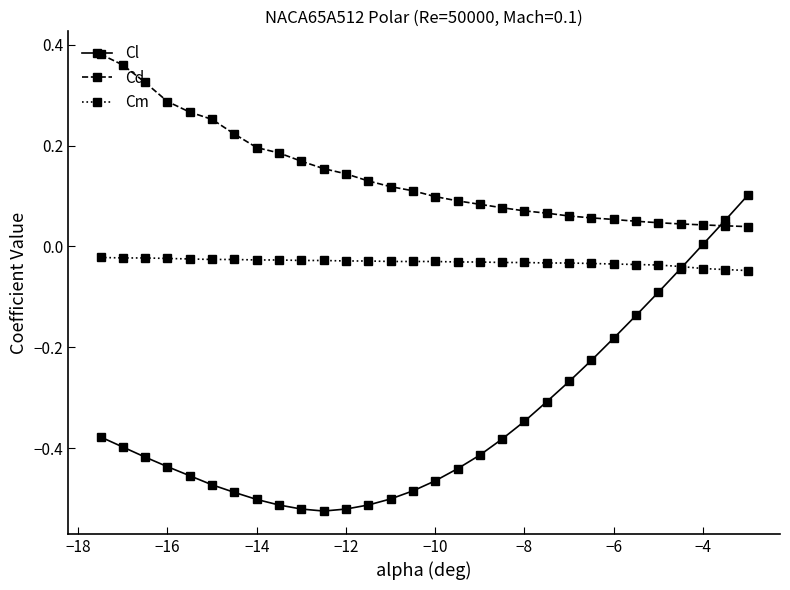

Which series has the widest spread of values?

Cl